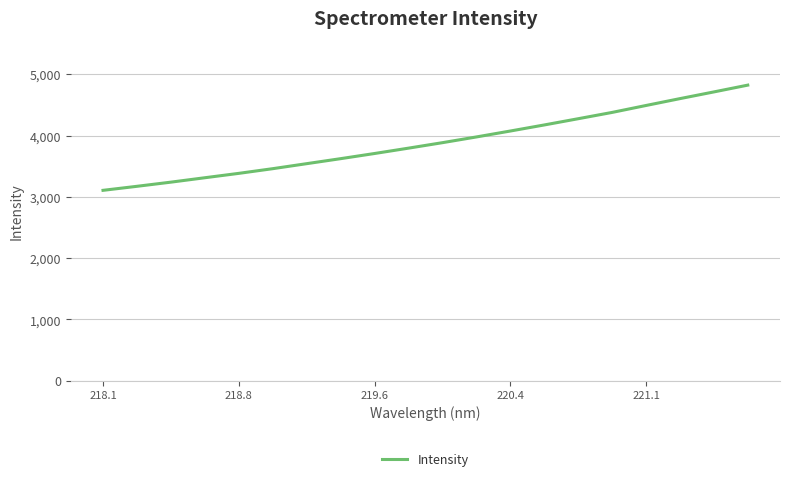

What is the greatest value displayed?

4822.6